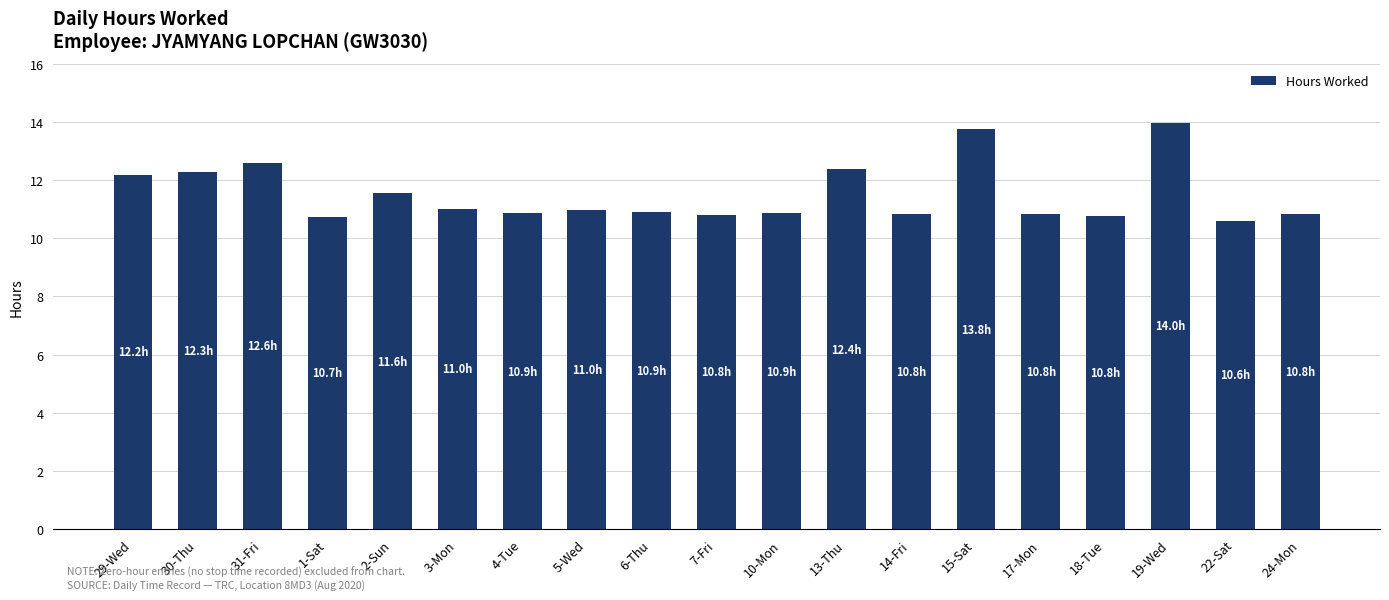

Count the number of categories in the chart.

19